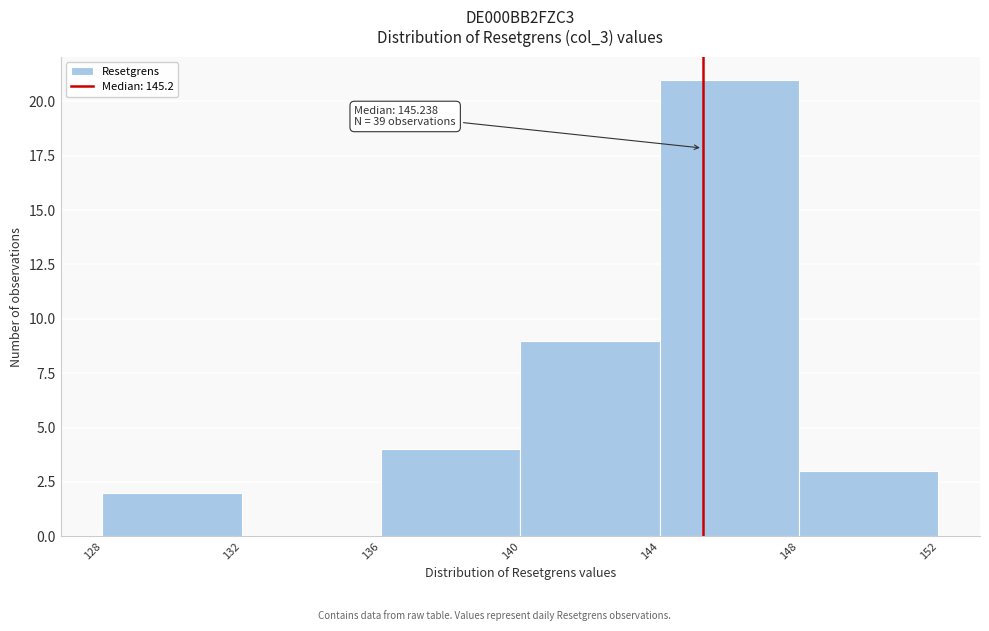

Which range on the x-axis has the tallest bar?

144 to 148